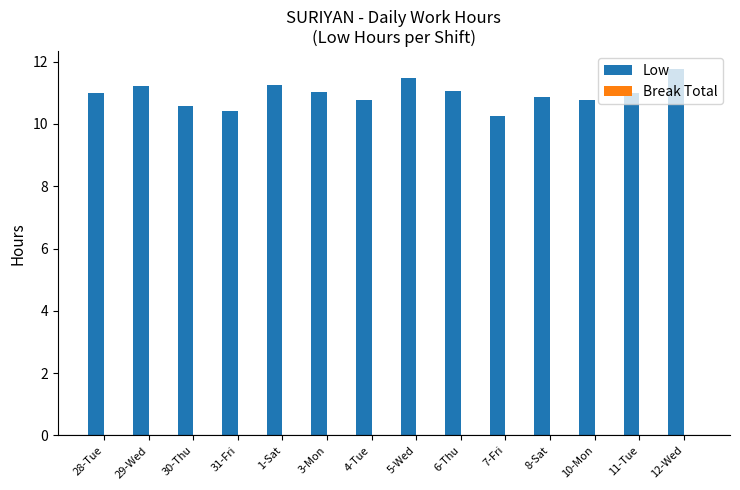

What is the difference between the second highest and minimum values?

1.2